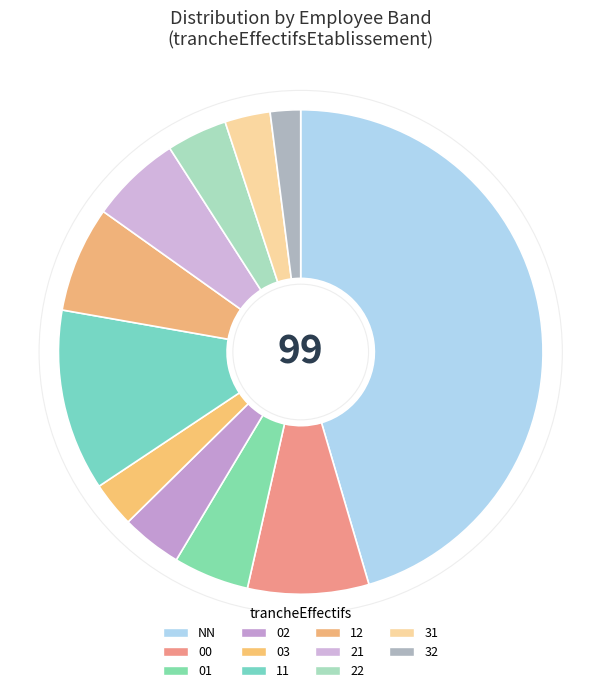

Is it true that 32 is 16% of the pie?

False